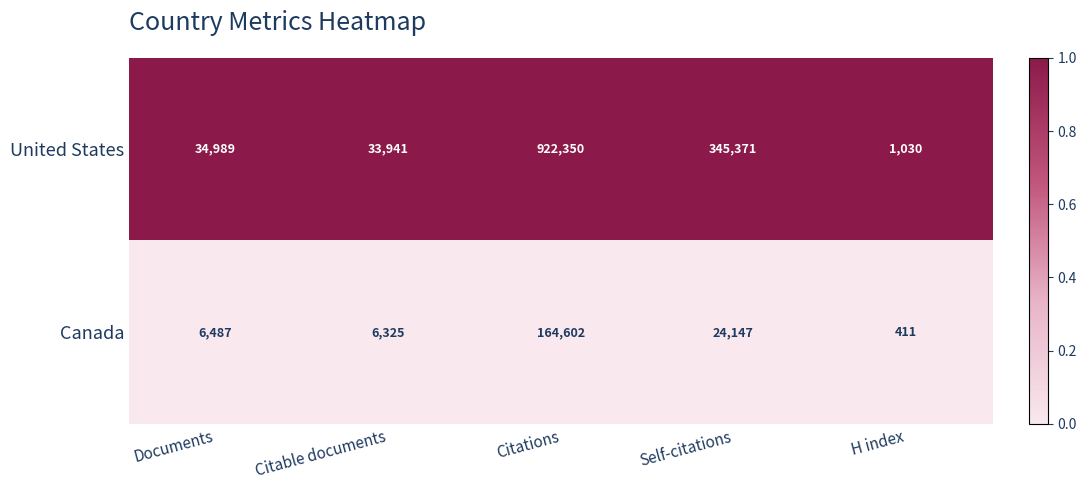

Where is United States nearest to the value 461690?

Self-citations